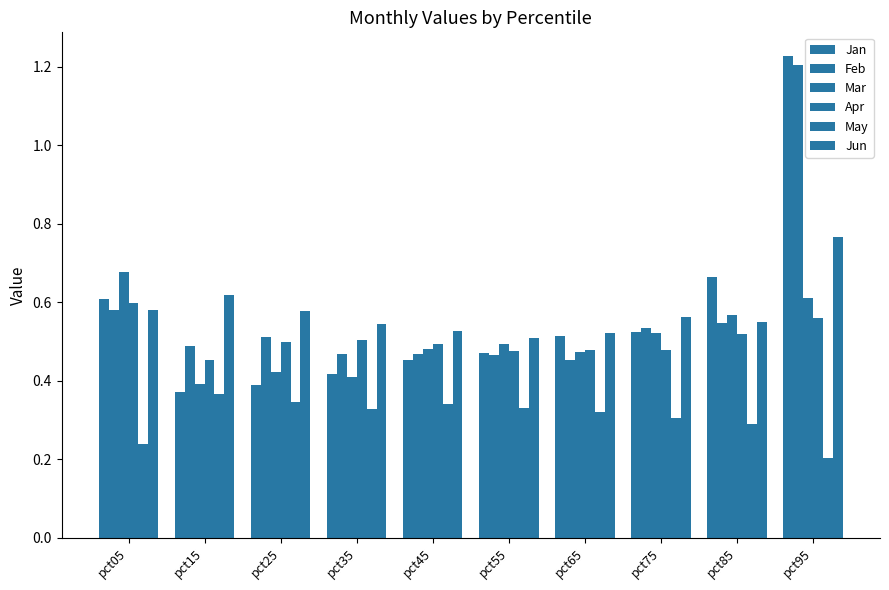

How many data points does each series have?

10